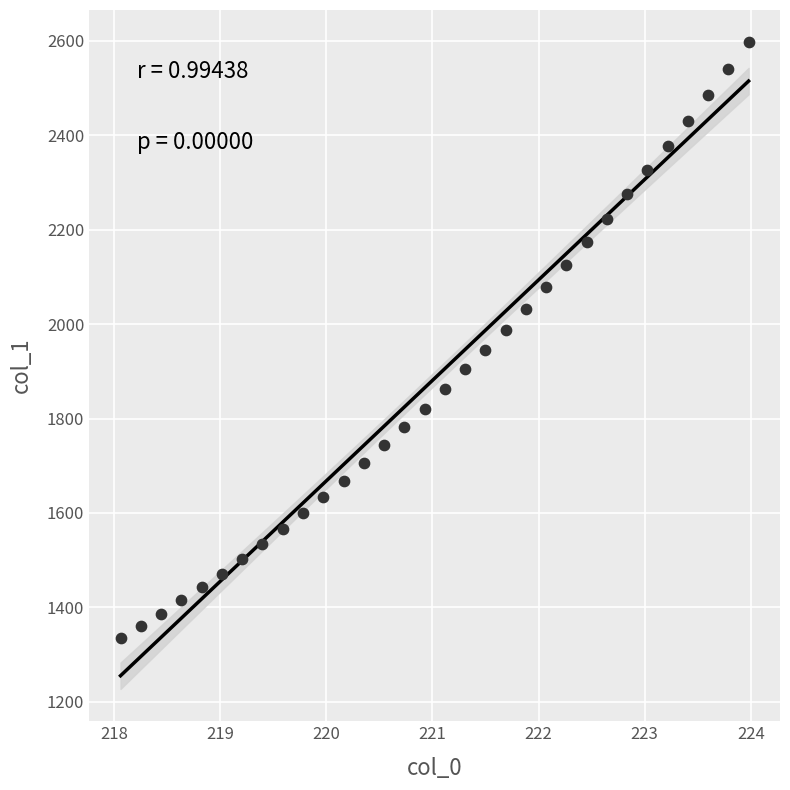

What is the range of Y values (max minus min)?

1260.6